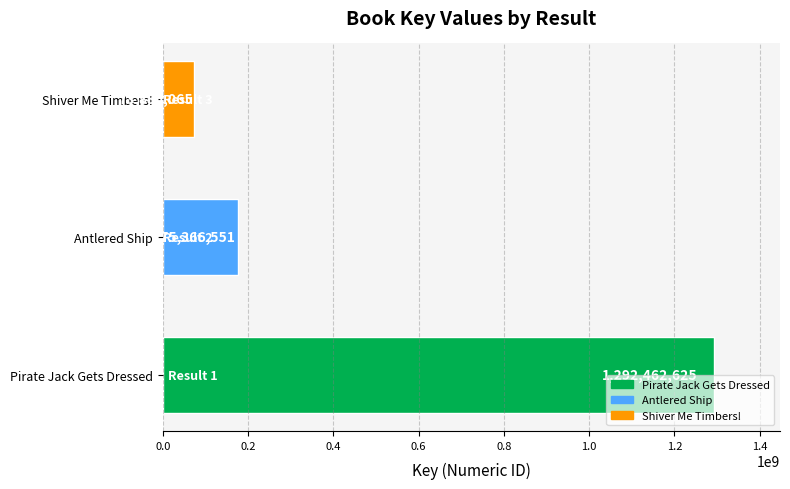

Where is the data nearest to the value 683148845?

Antlered Ship